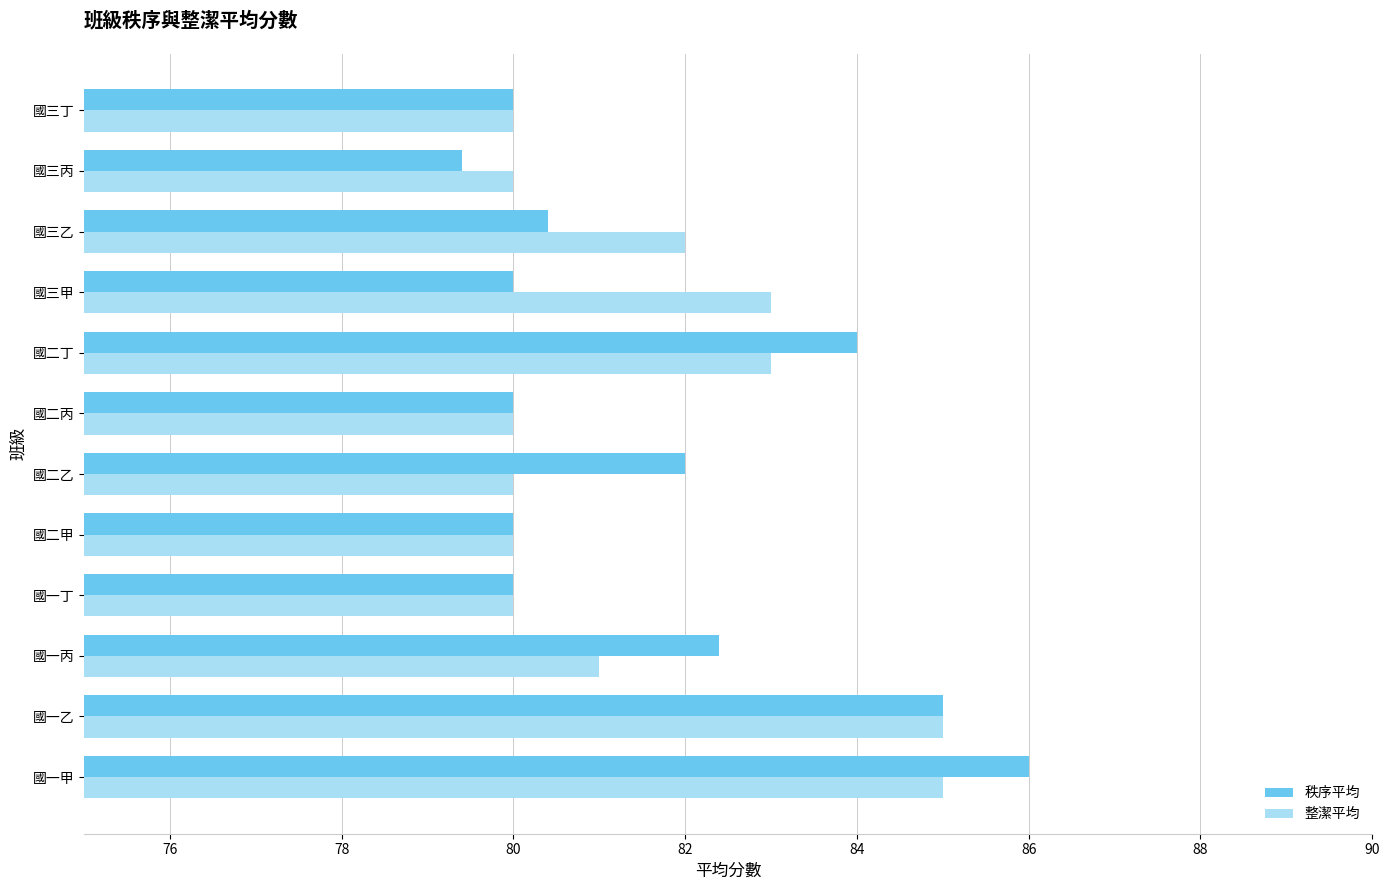

Rank the series by their maximum value, from highest to lowest.

秩序平均, 整潔平均